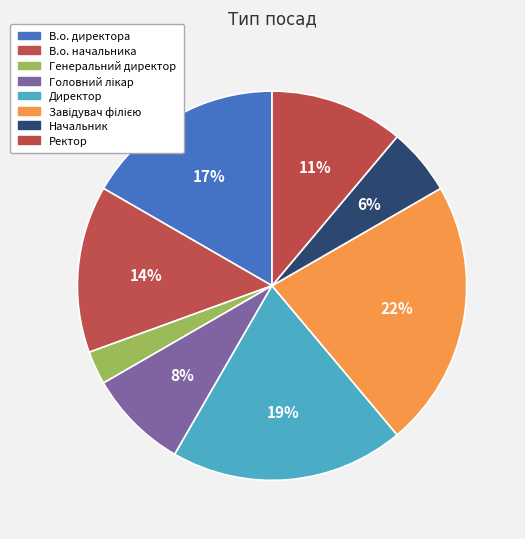

Count the number of slices in the pie.

8